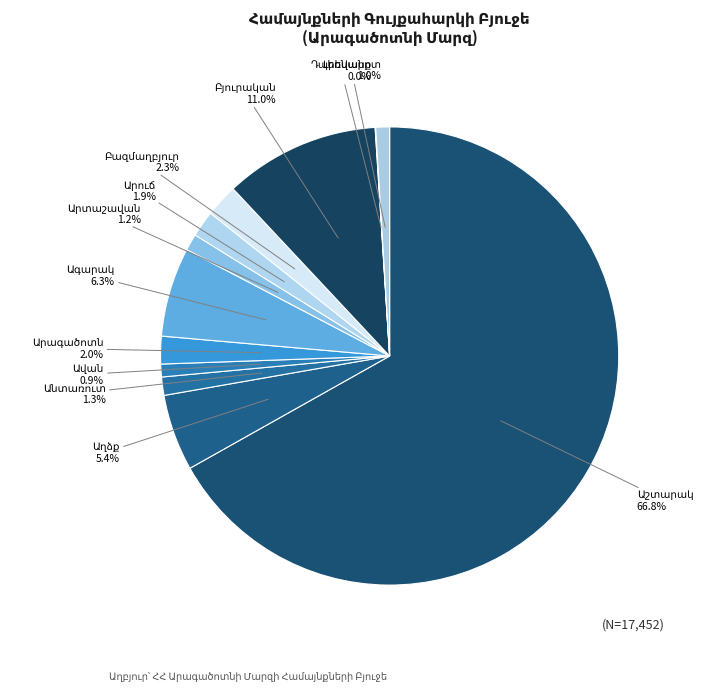

Combined, do Լեռնարոտ and Արուճ account for over 50%?

No